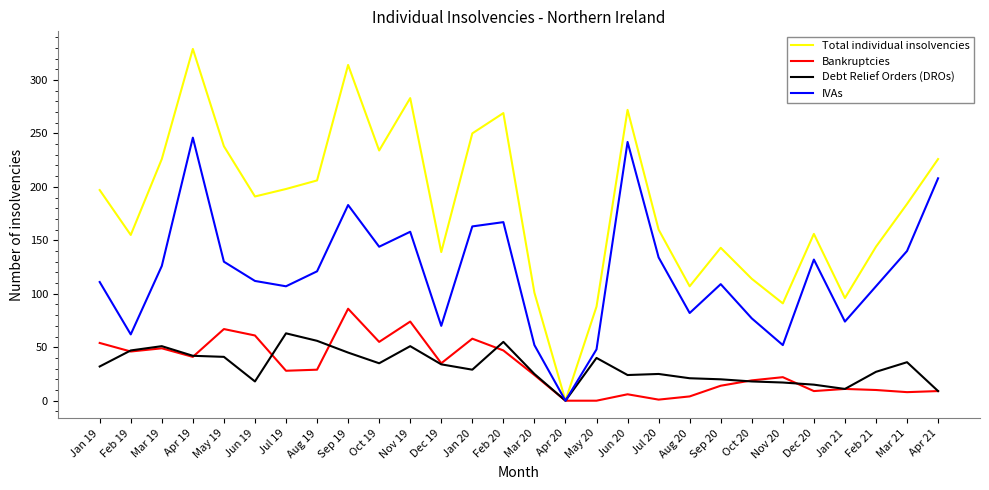

The Bankruptcies series shows 29 at Aug 19. True or false?

True